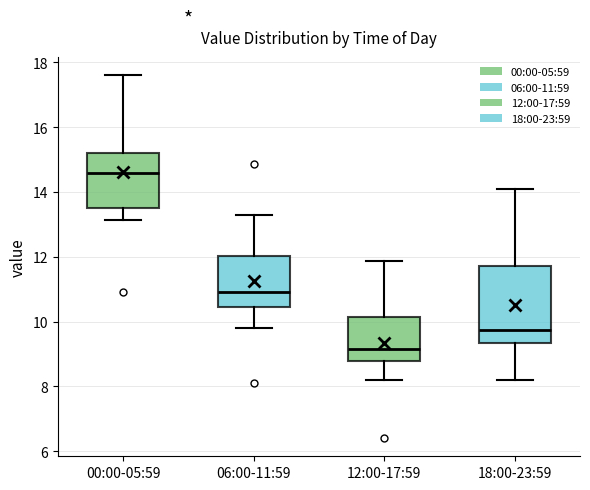

Comparing the boxes themselves (not the whiskers), which one is the tallest?

18:00-23:59